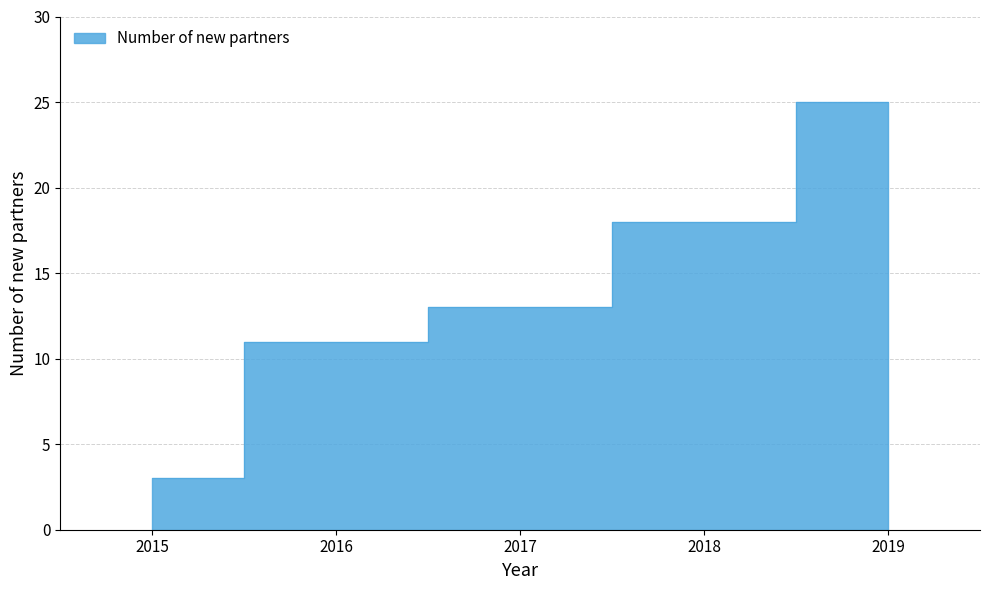

What is the greatest value displayed?

25